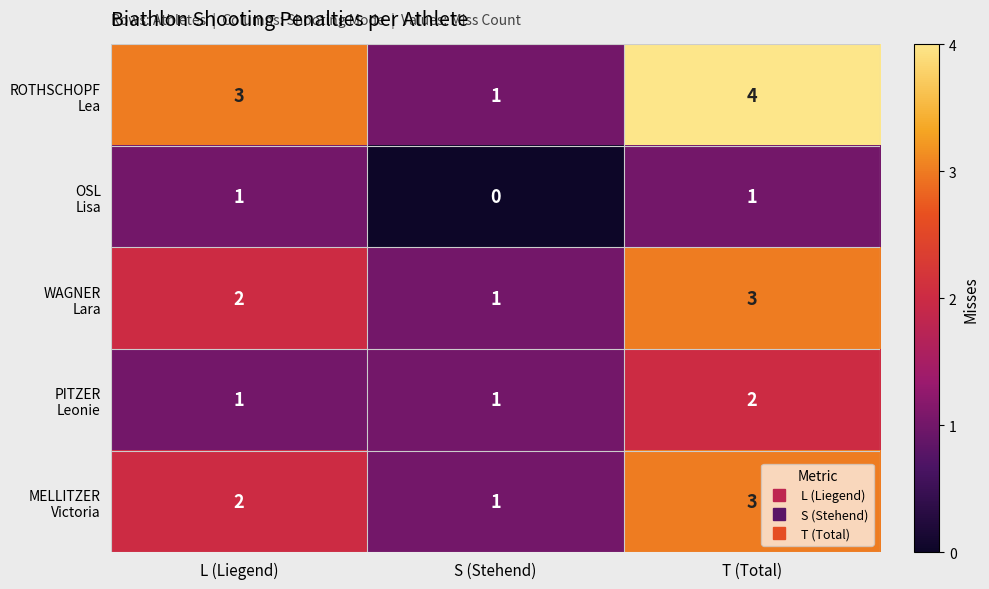

What is the greatest value displayed?

4